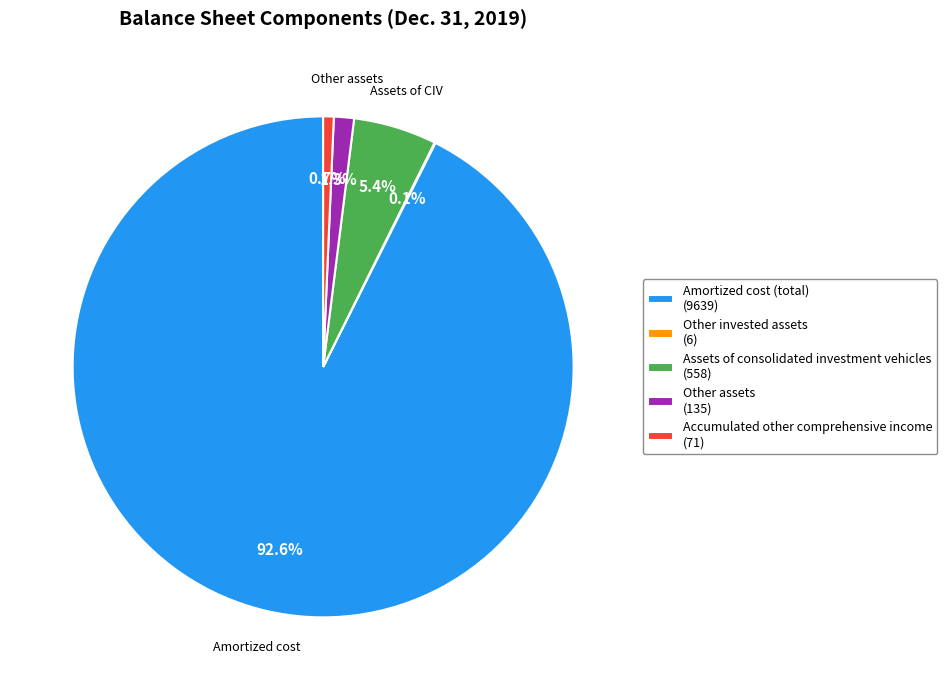

What percentage is the Other assets slice, to the nearest percent?

1%